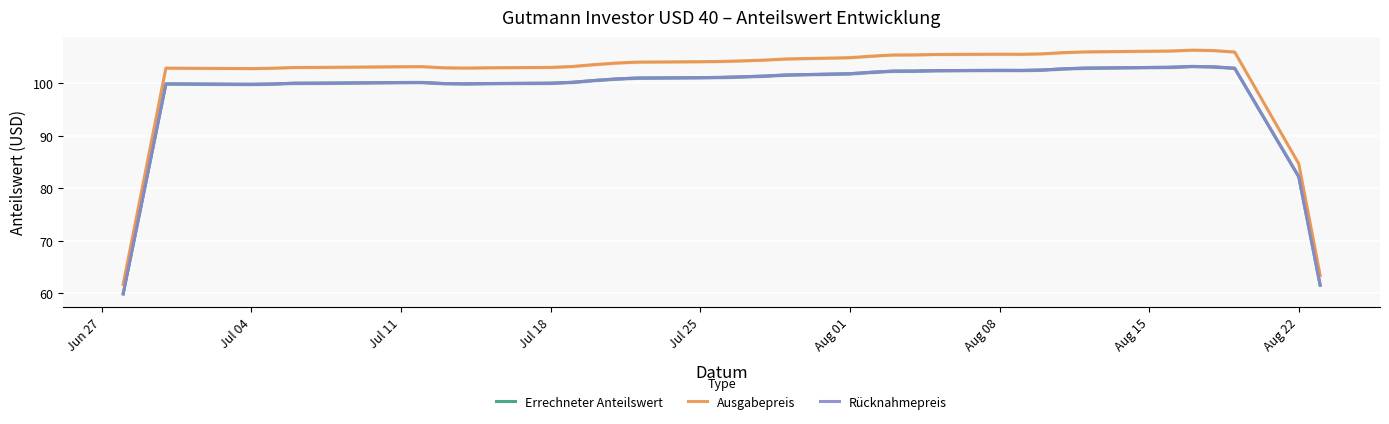

The value of Ausgabepreis at 36 is 68.0. True or false?

False